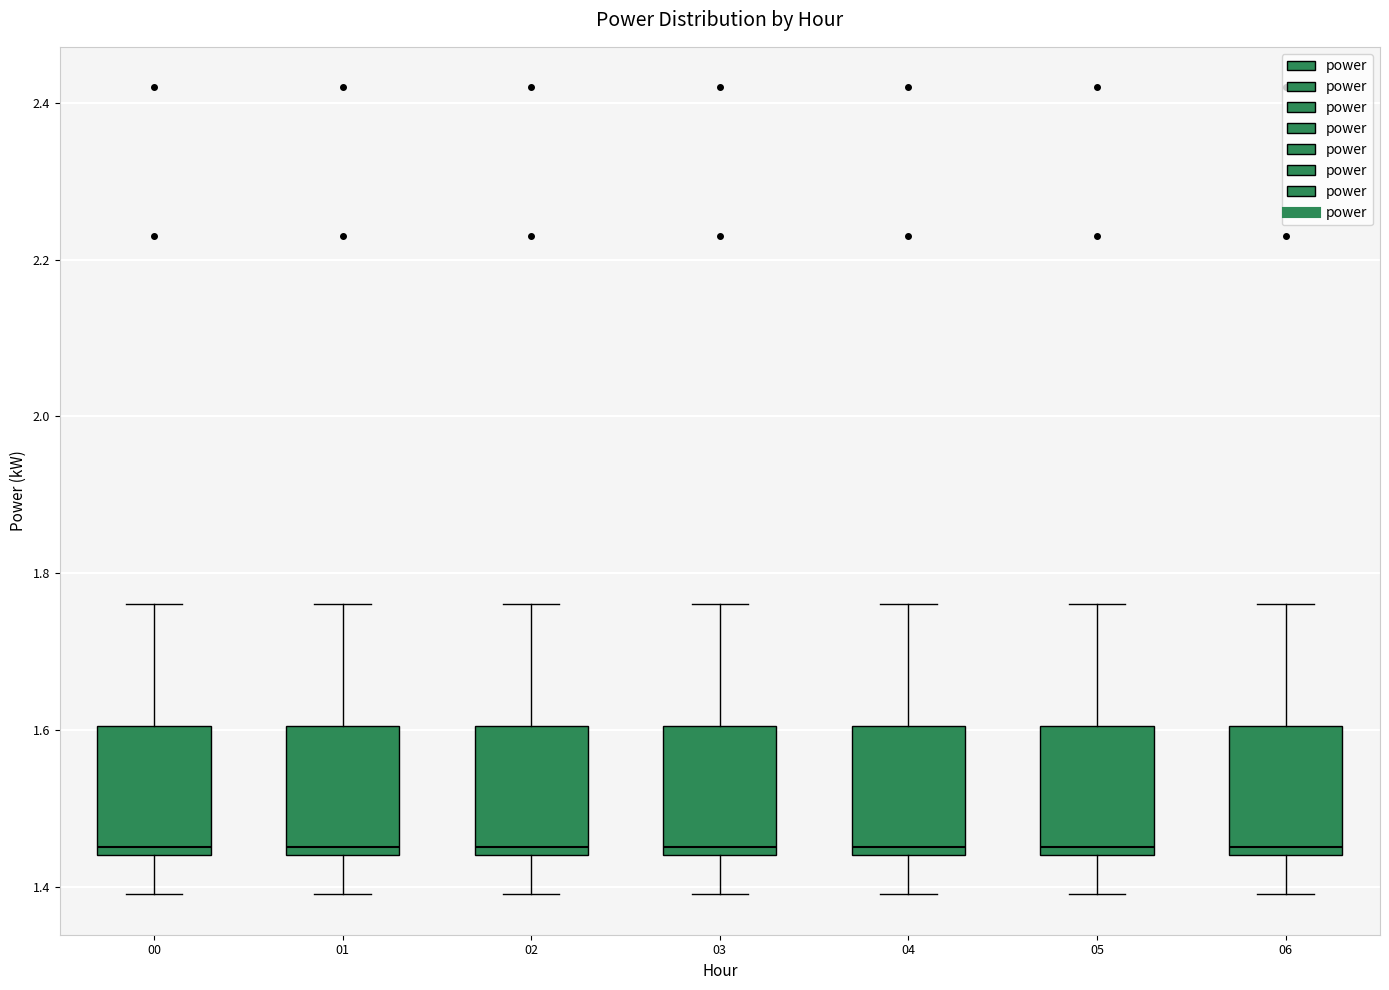

Where does the upper whisker of the box at x = 05 end on the y-axis? The values are not printed on the chart, so give them approximately, as read against the axis.

1.76